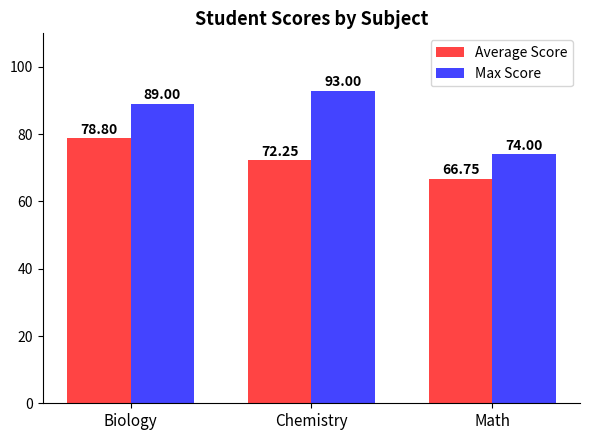

What is the label of the 1st bar from the right?

Math